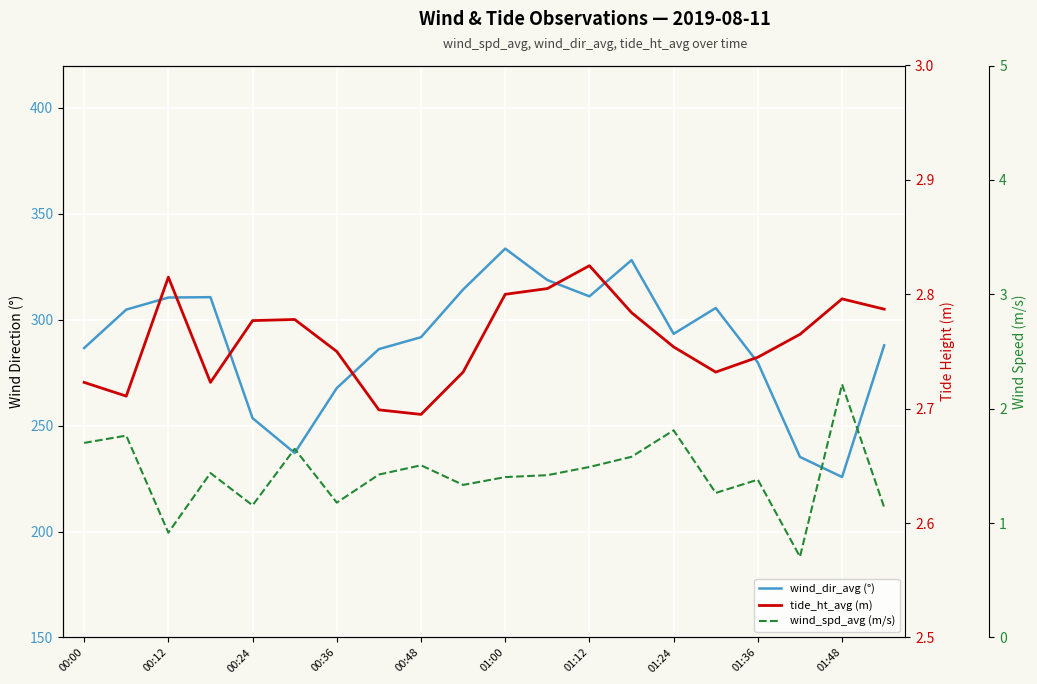

What is the value of the wind_dir_avg (°) point at the 14th from the left?

328.1